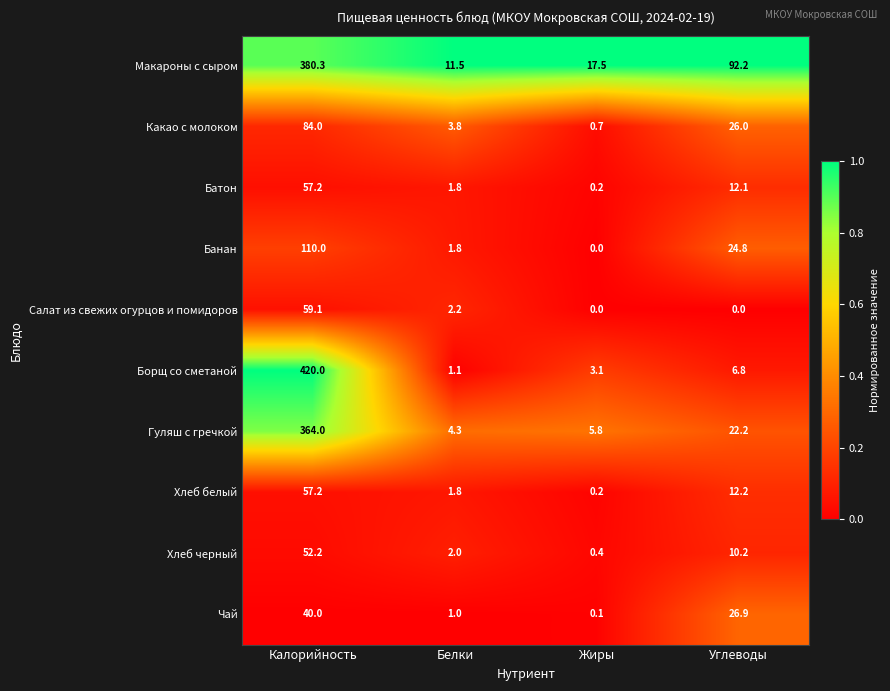

Read the Борщ со сметаной value at Белки.

1.1